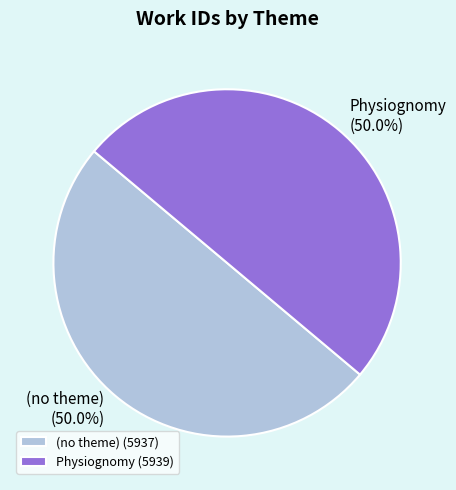

To the nearest percent, what portion does (no theme) represent?

50%